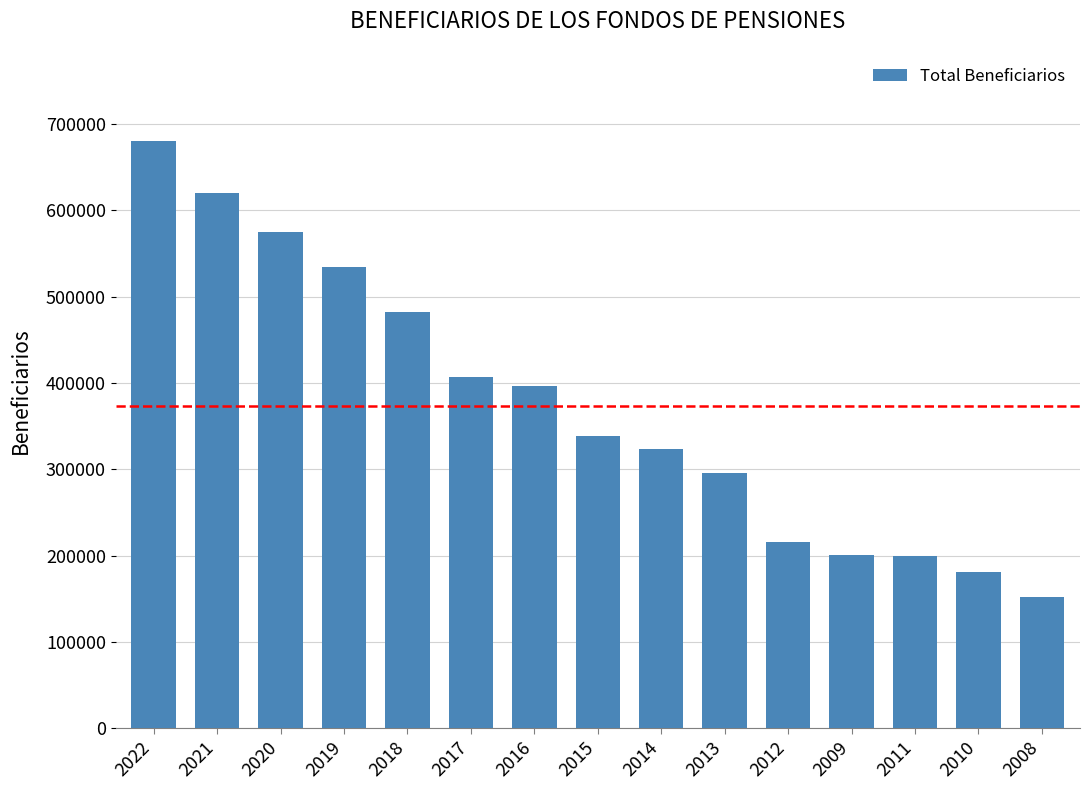

At which category does the chart reach its peak across all series?

2022